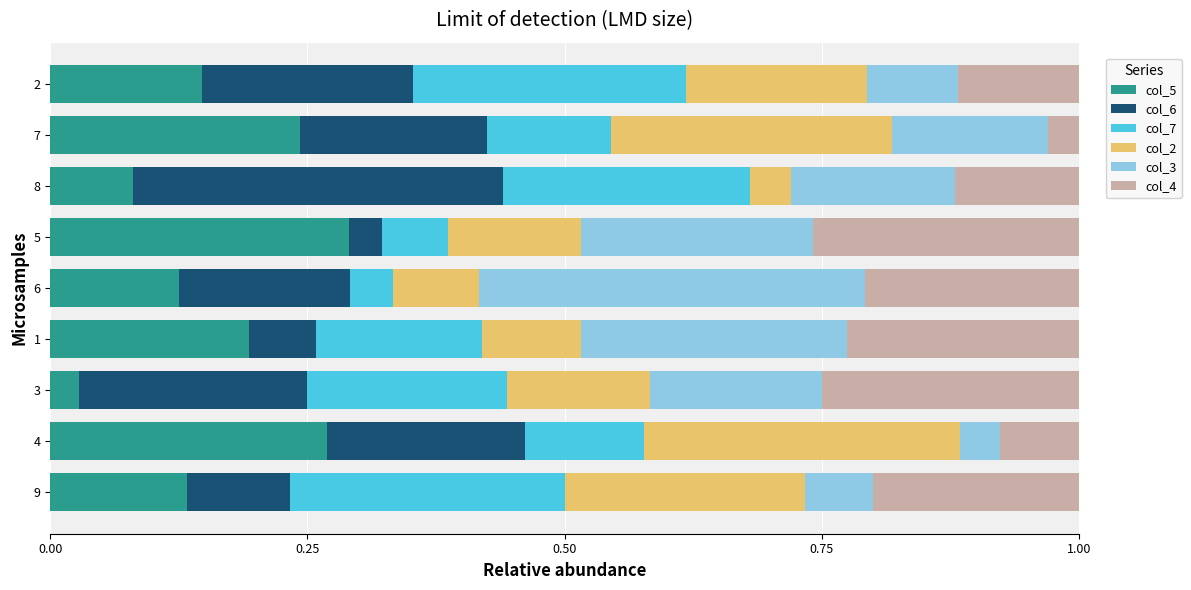

What is the total value across all series at 1?

1.0